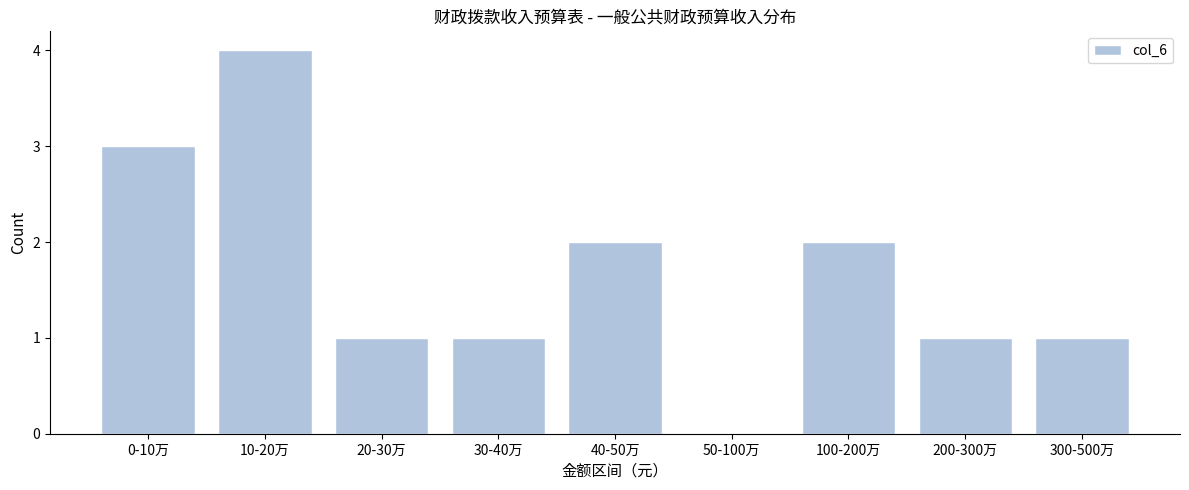

Reading right to left, what are all the values shown in this chart?

300-500万=1	200-300万=1	100-200万=2	50-100万=0	40-50万=2	30-40万=1	20-30万=1	10-20万=4	0-10万=3